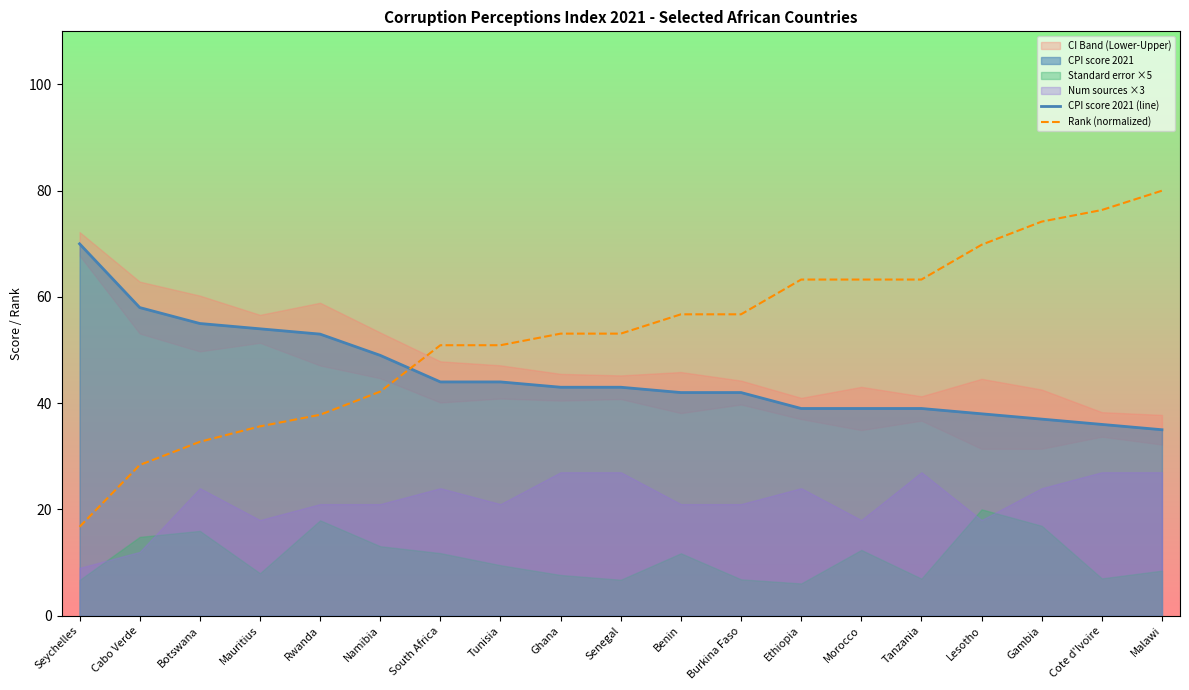

True or false: CPI score 2021 (line) has more than 1 points higher than both neighbors.

False